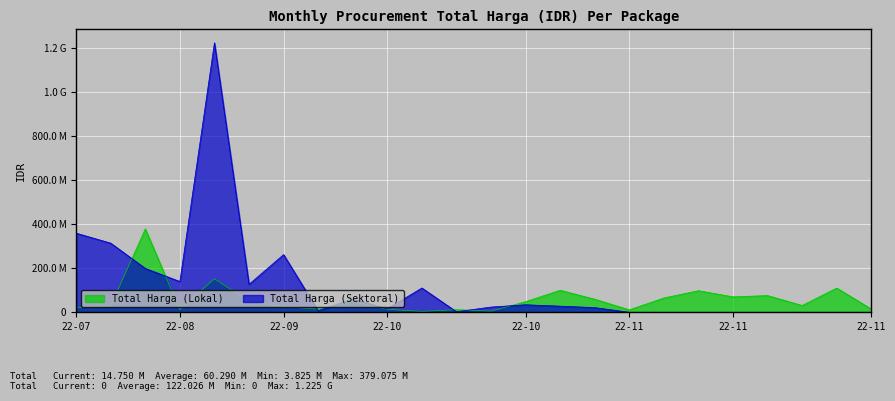

What are all the series names shown in the legend?

Total Harga (Lokal), Total Harga (Sektoral)